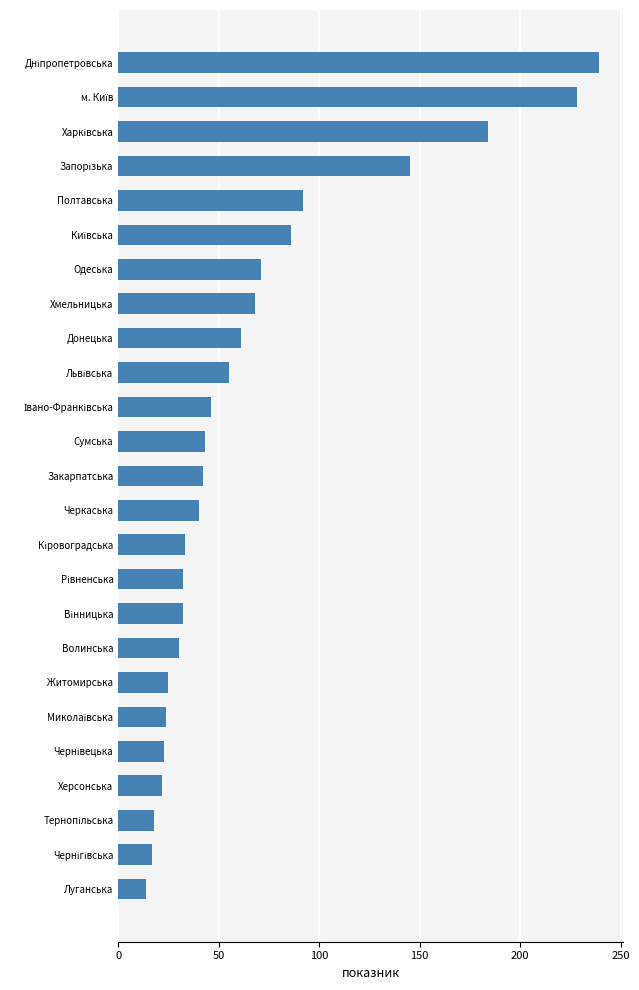

What is the change in value from Волинська to Донецька?

+31